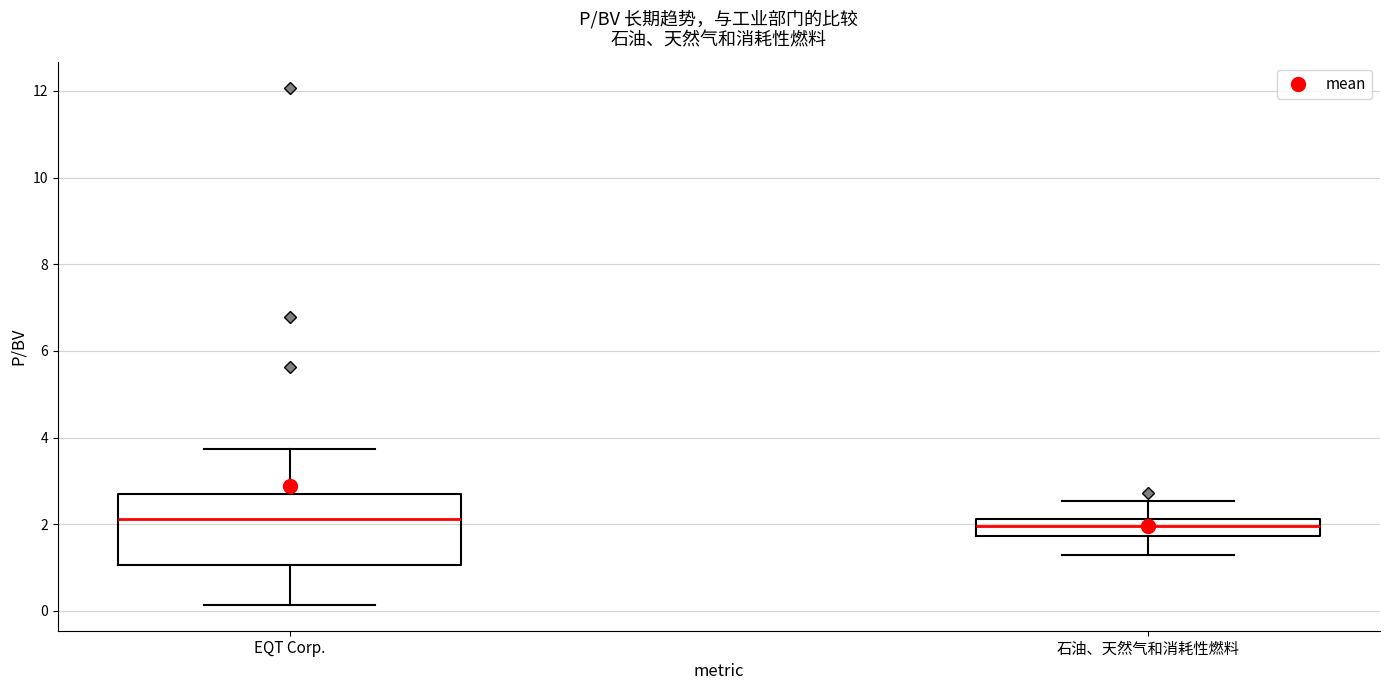

Where does the upper whisker of the box for 石油、天然气和消耗性燃料 end on the y-axis? The values are not printed on the chart, so give them approximately, as read against the axis.

2.6